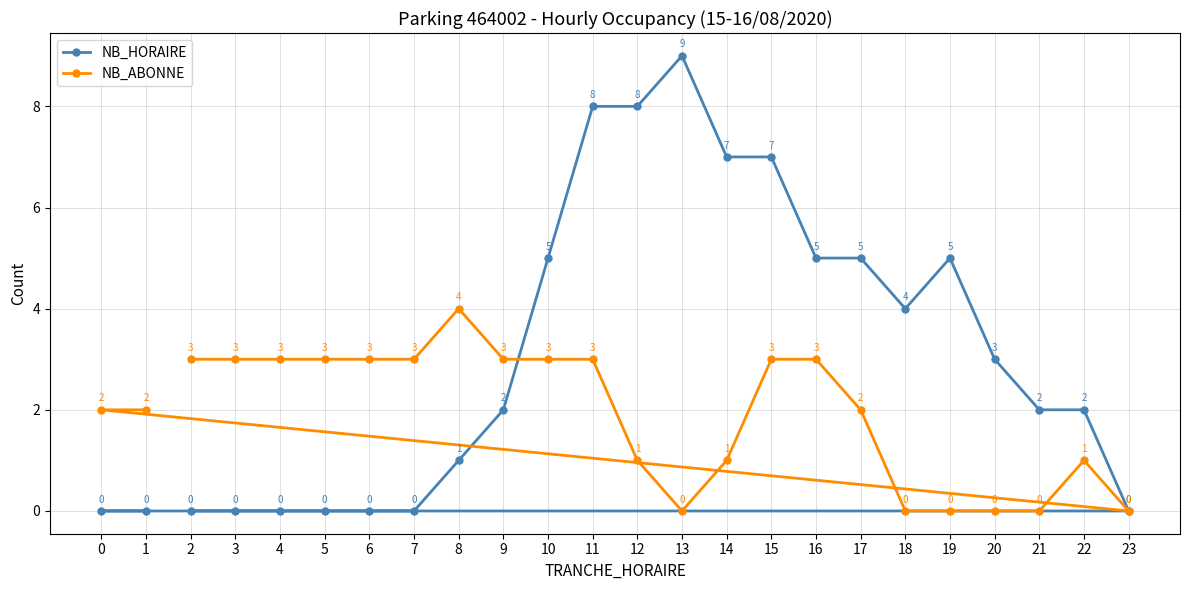

True or false: NB_ABONNE has more than 1 points higher than both neighbors.

True